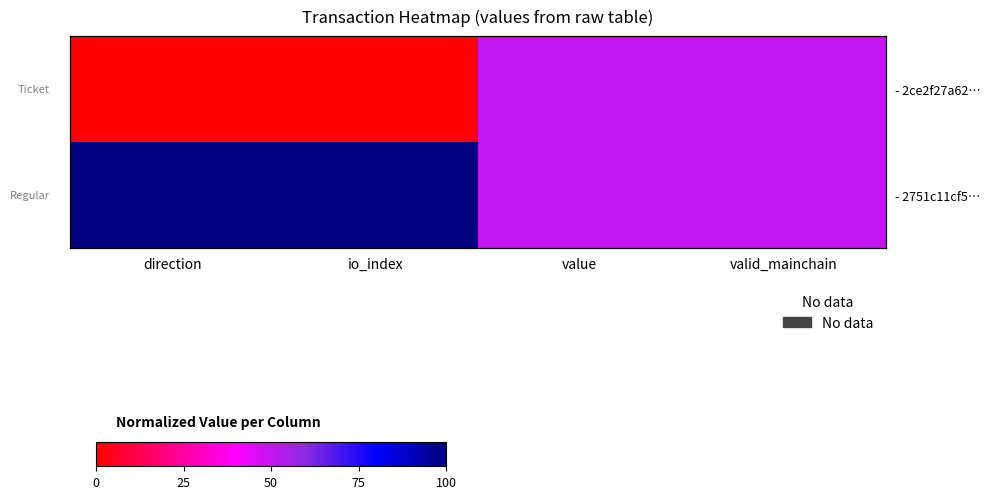

At how many categories does at least one series exceed 87?

2